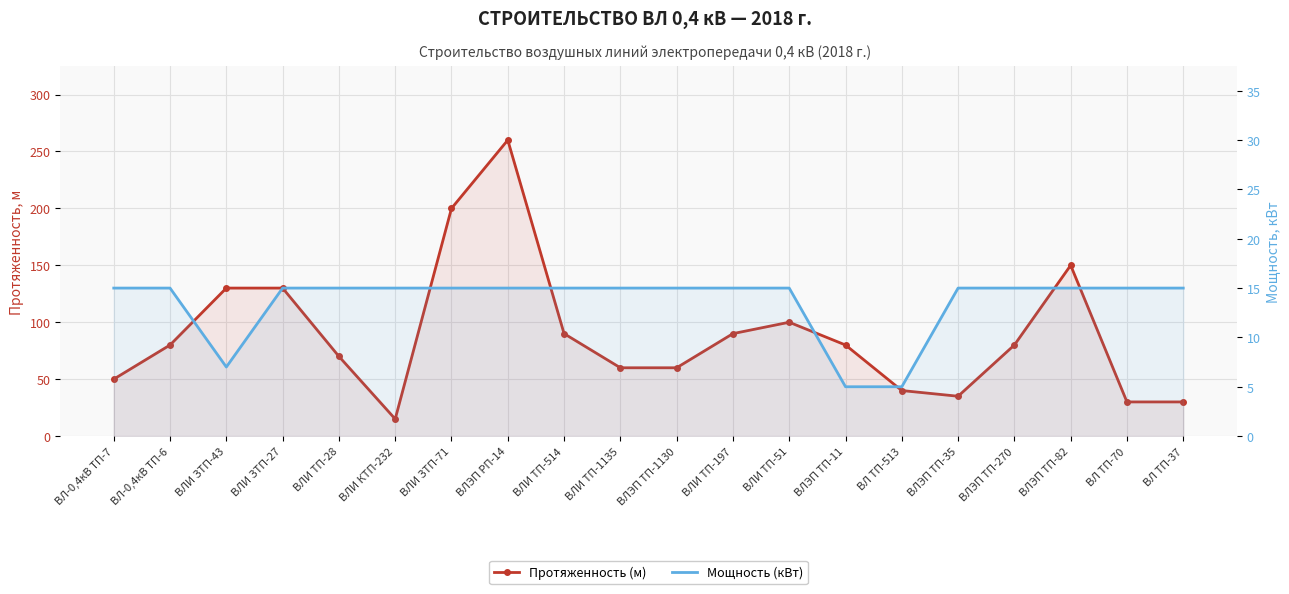

What is the sum of the Протяженность (м) values at ВЛ ТП-37 and ВЛЭП РП-14?

290